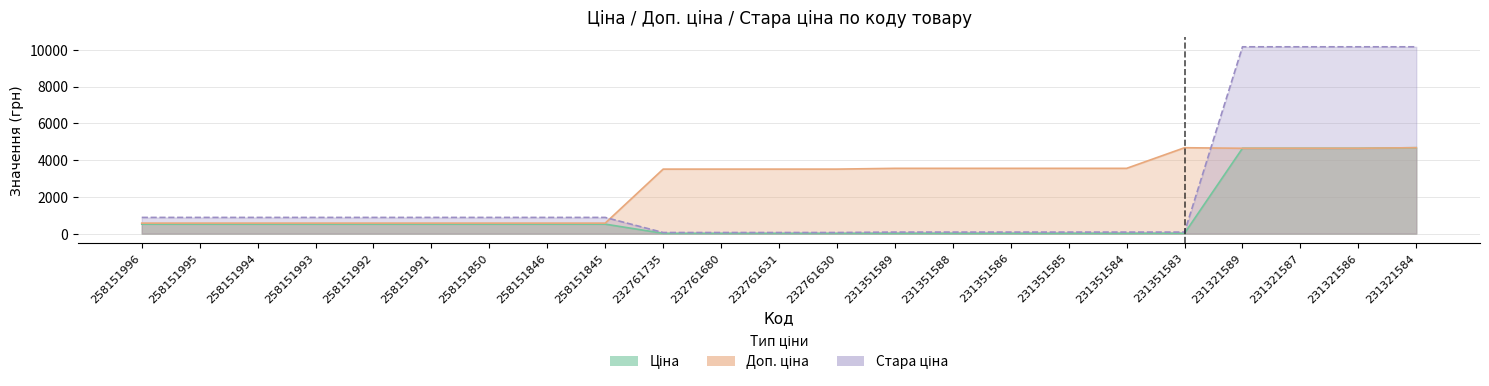

How many series are shown in this chart?

3